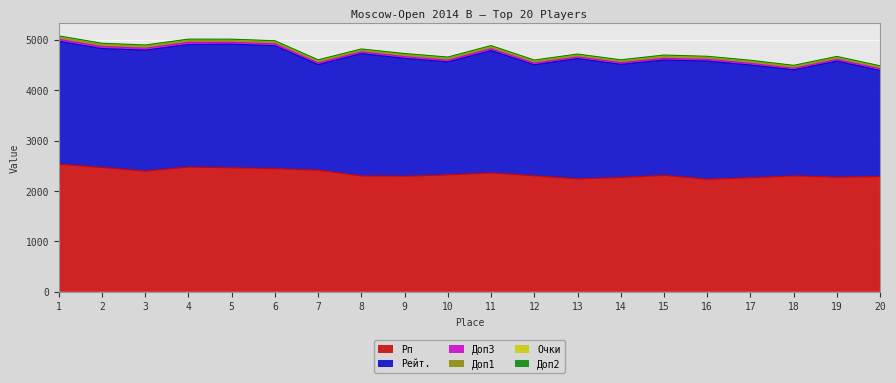

Which label corresponds to the largest value in the chart?

1